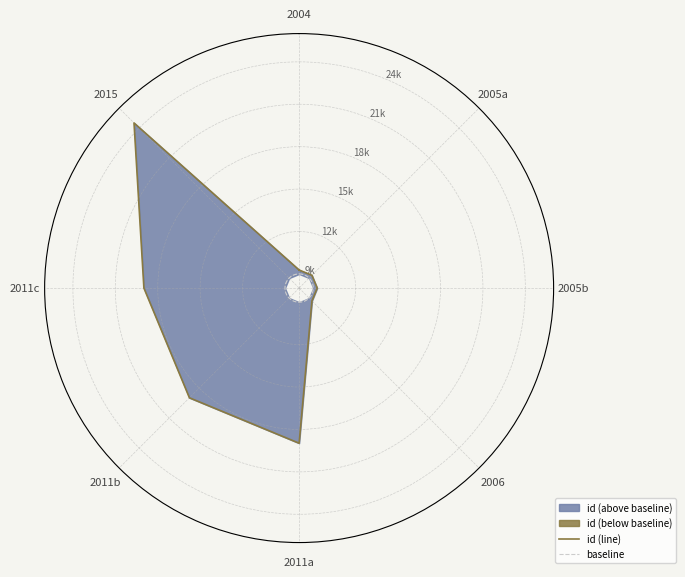

Is it true that the value at 2011-07-25 is 33910?

False